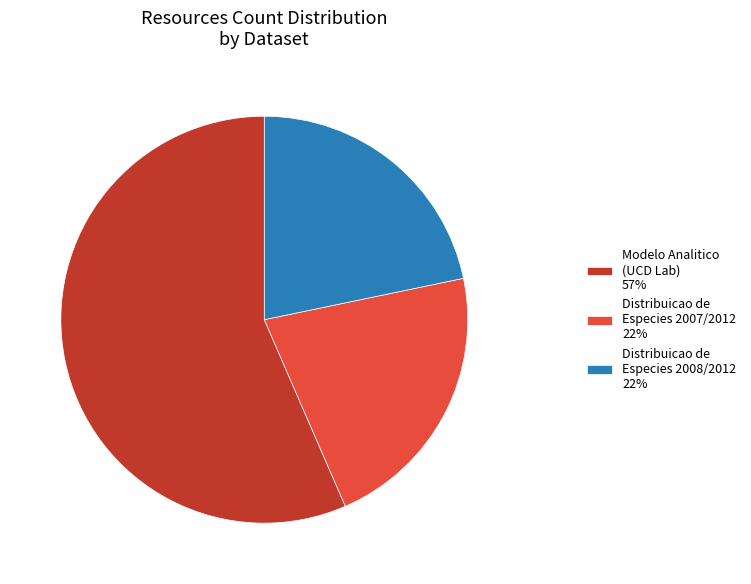

What is the ratio of the value at Modelo Analitico (UCD Lab) 57% to the value at Distribuicao de Especies 2007/2012 22%?

2.6